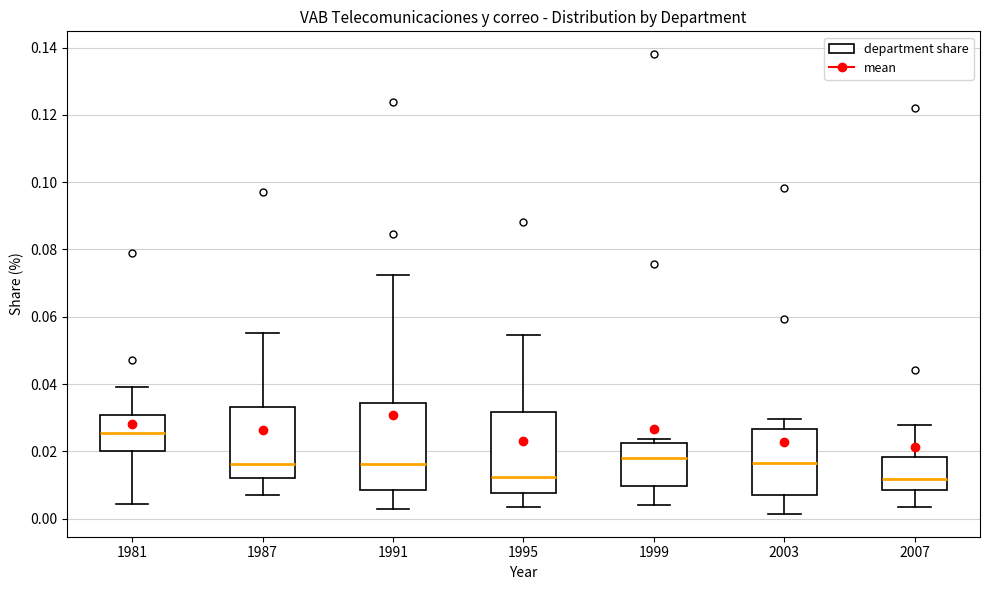

Where does the lower whisker of the box at x = 1999 end on the y-axis? The values are not printed on the chart, so give them approximately, as read against the axis.

0.004